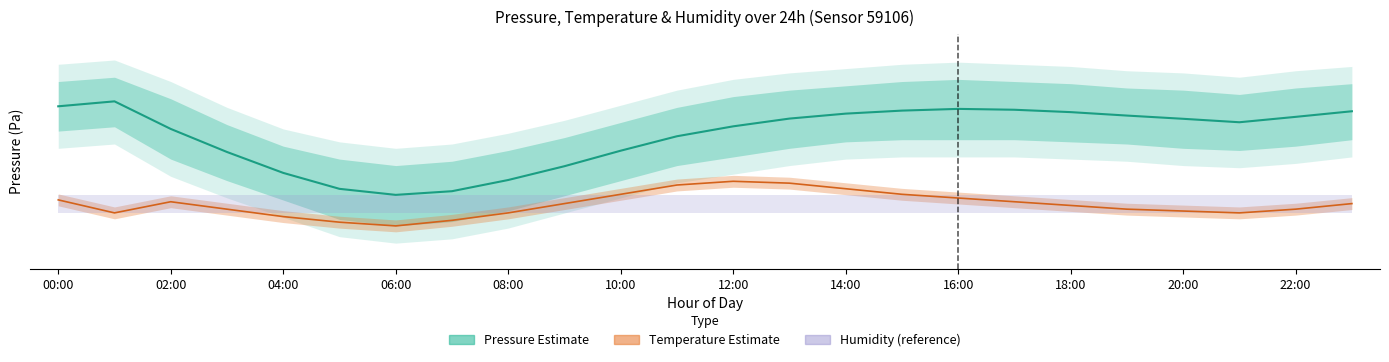

What is the approximate value of Pressure mean at 02:00?

100239.0